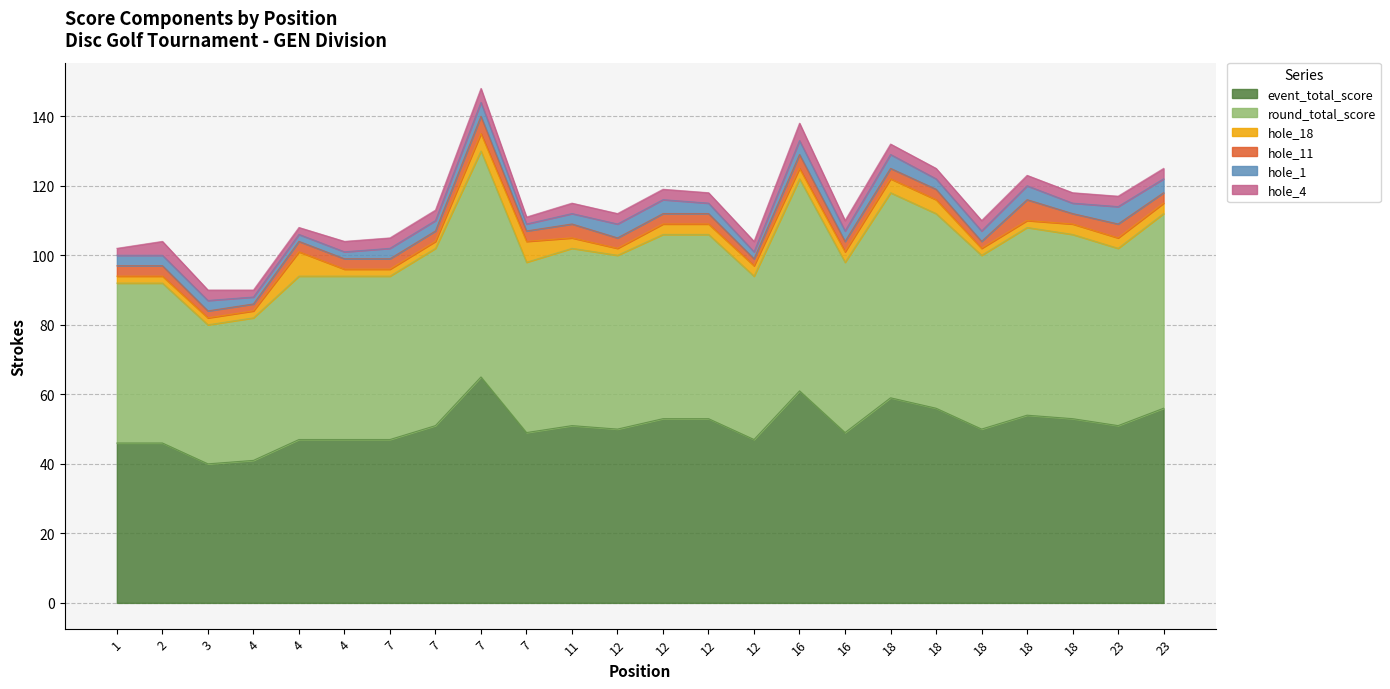

What is the maximum value for hole_4?

5